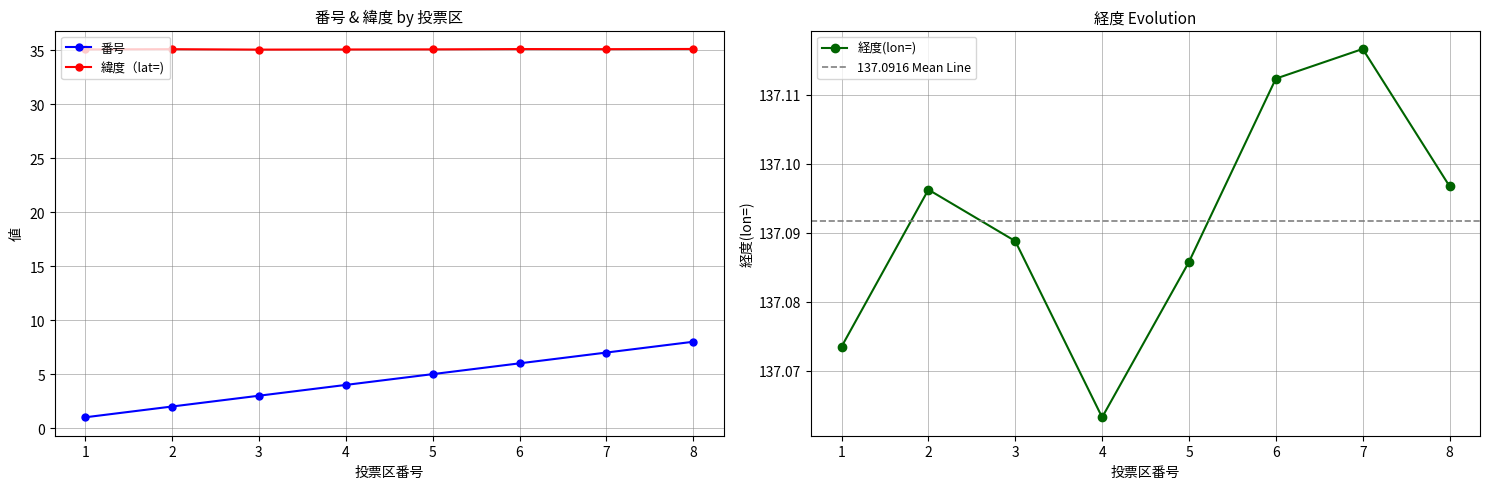

Reading left to right, list all the values displayed in this chart.

番号: 1.0	2.0	3.0	4.0	5.0	6.0	7.0	8.0
緯度（lat=): 35.1	35.1	35.1	35.1	35.1	35.1	35.1	35.1
経度(lon=): 137.1	137.1	137.1	137.1	137.1	137.1	137.1	137.1